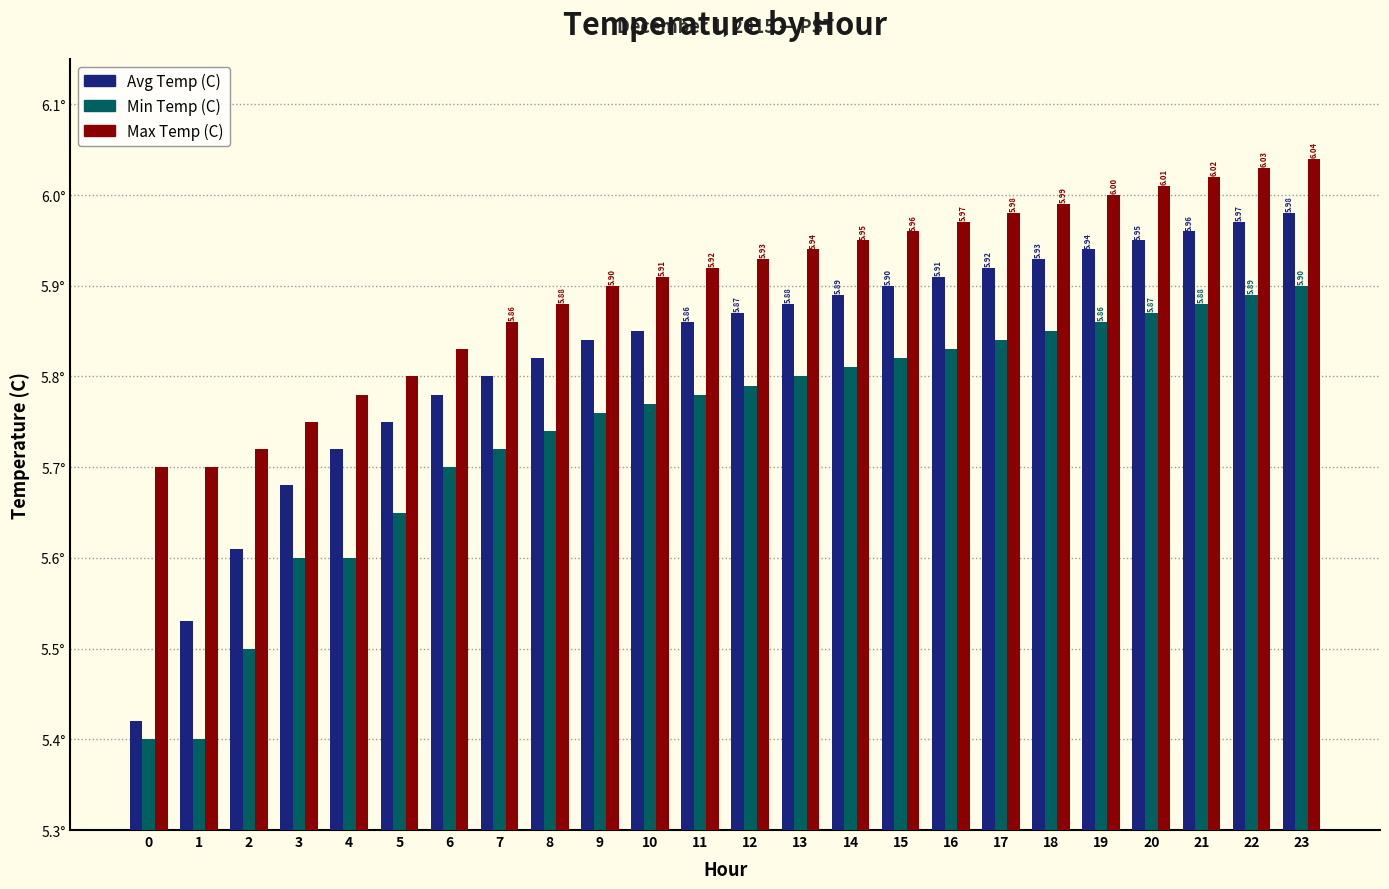

What are all the series names shown in the legend?

Avg Temp (C), Min Temp (C), Max Temp (C)